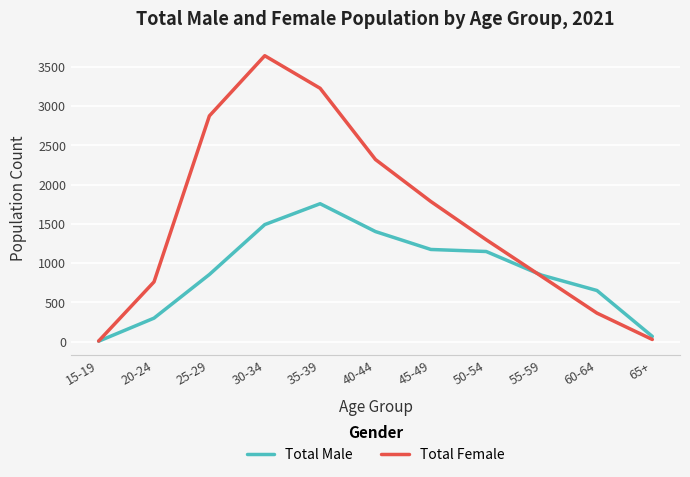

The Total Male series shows 651 at 60-64. True or false?

True